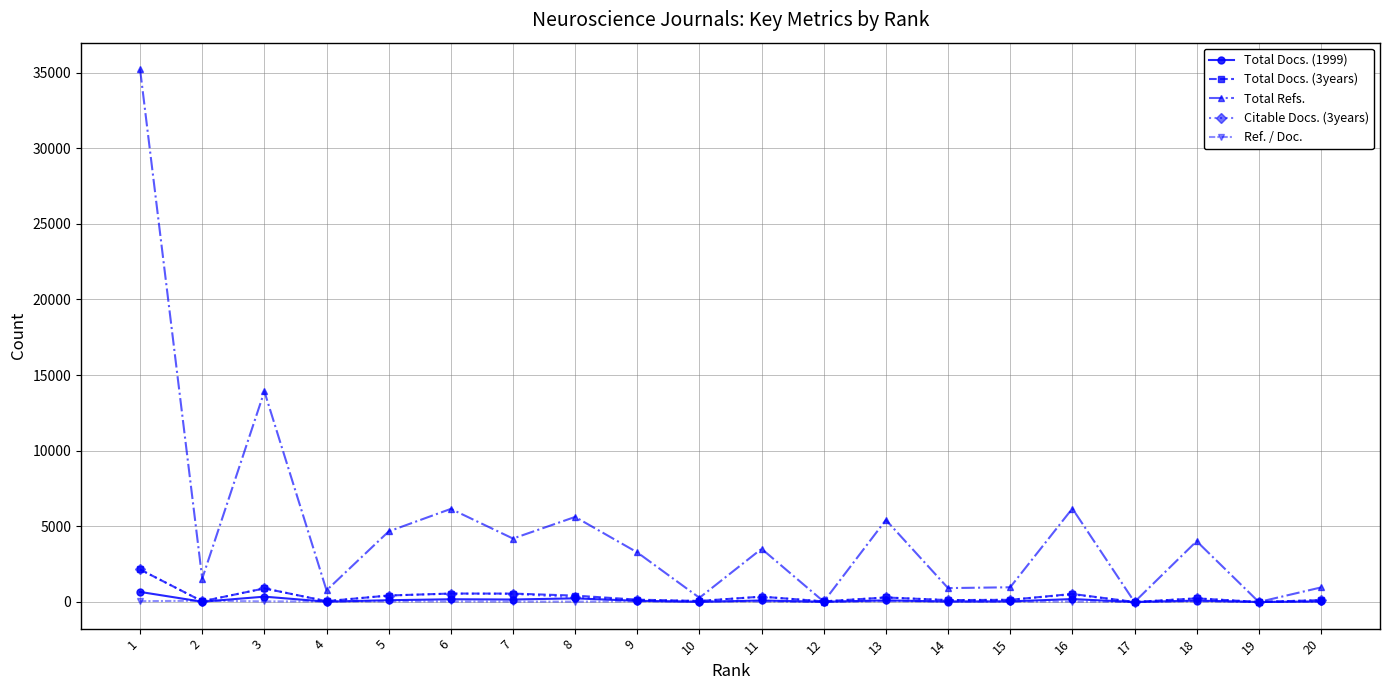

What is the difference between the second highest and minimum values in the Total Refs. series?

13920.0